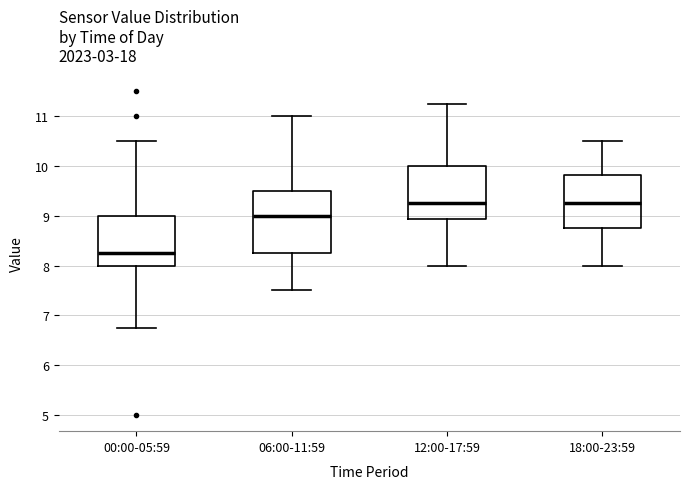

Reading left to right, read every box against the y-axis: the position of its median line, the range the box covers, and the ends of its whiskers. The values are not printed on the chart, so give them approximately, as read against the axis.

00:00-05:59: median 8.3, box 8.0 to 9.0, whiskers 6.8 to 10.5
06:00-11:59: median 9.0, box 8.3 to 9.5, whiskers 7.5 to 11.0
12:00-17:59: median 9.3, box 8.9 to 10.0, whiskers 8.0 to 11.3
18:00-23:59: median 9.3, box 8.8 to 9.8, whiskers 8.0 to 10.5